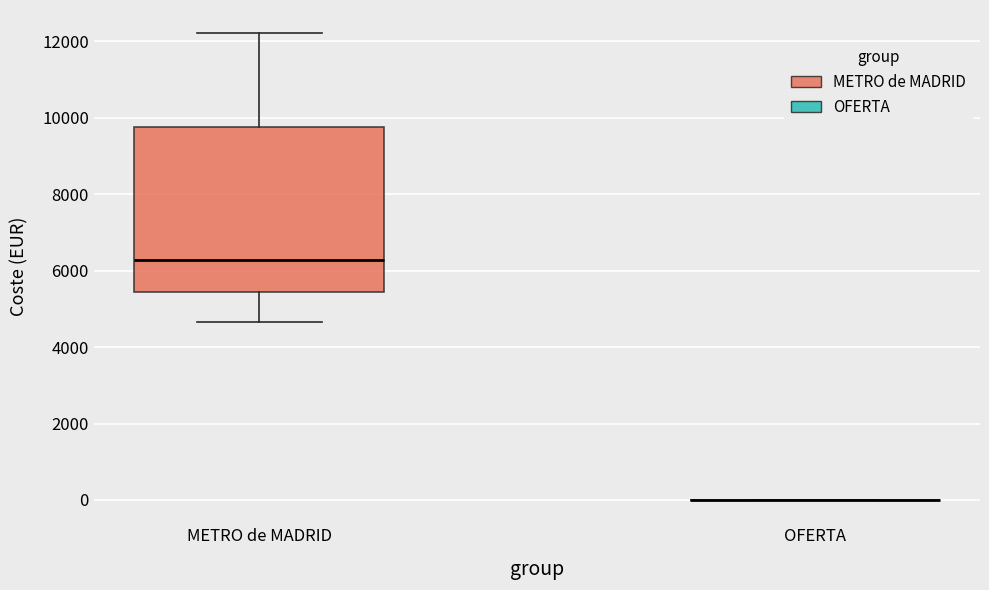

Reading left to right, transcribe this box plot: for each box, give where its median line is, the range the box spans, and where its two whiskers end, as read against the y-axis. The values are not printed on the chart, so give them approximately, as read against the axis.

METRO de MADRID: median 6200, box 5400 to 9800, whiskers 4600 to 12200
OFERTA: box collapsed to a line at 0, whiskers 0 to 0